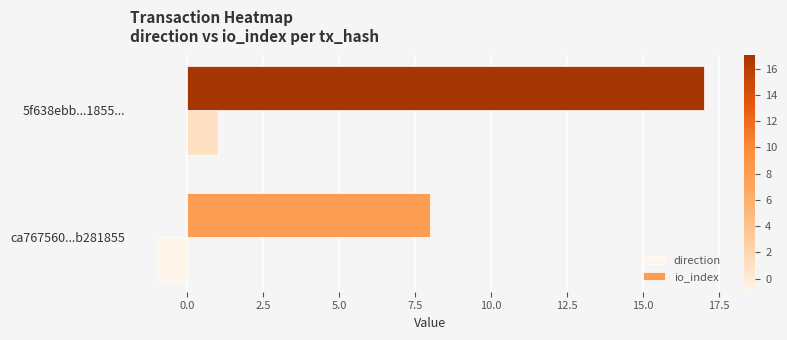

Is the value of direction at 5f638ebb...1855... greater than the value of io_index at 5f638ebb...1855...?

No